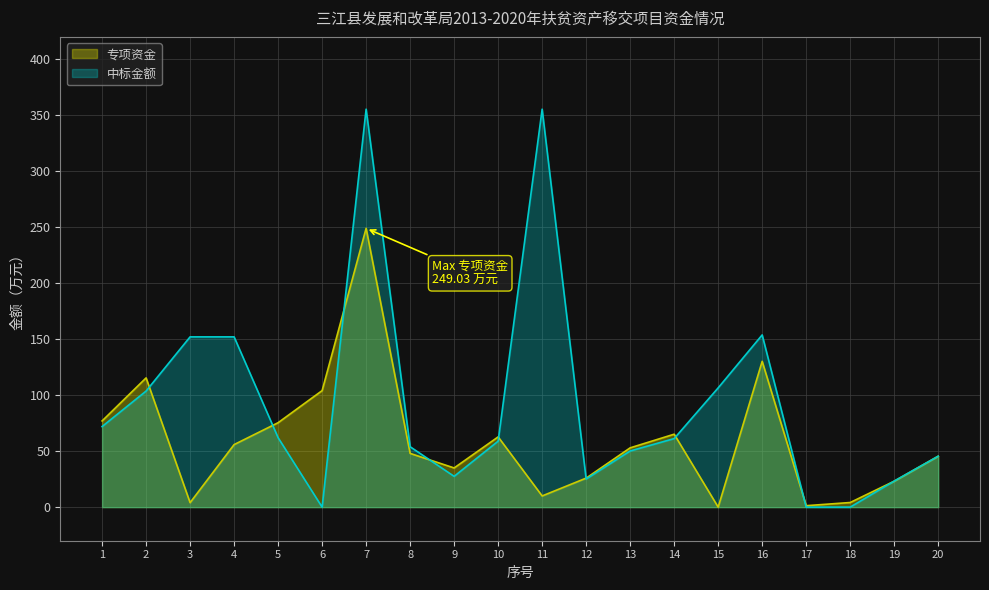

Which series has the largest total across all categories?

中标金额